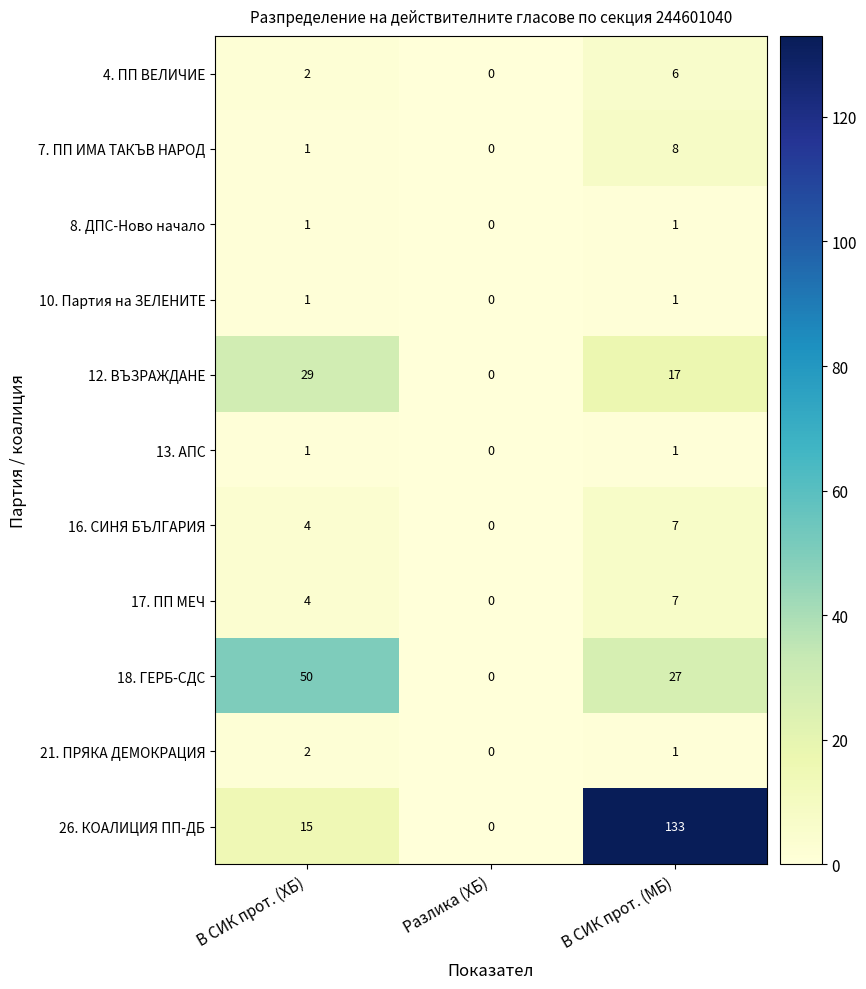

At how many categories does at least one series exceed 85?

1